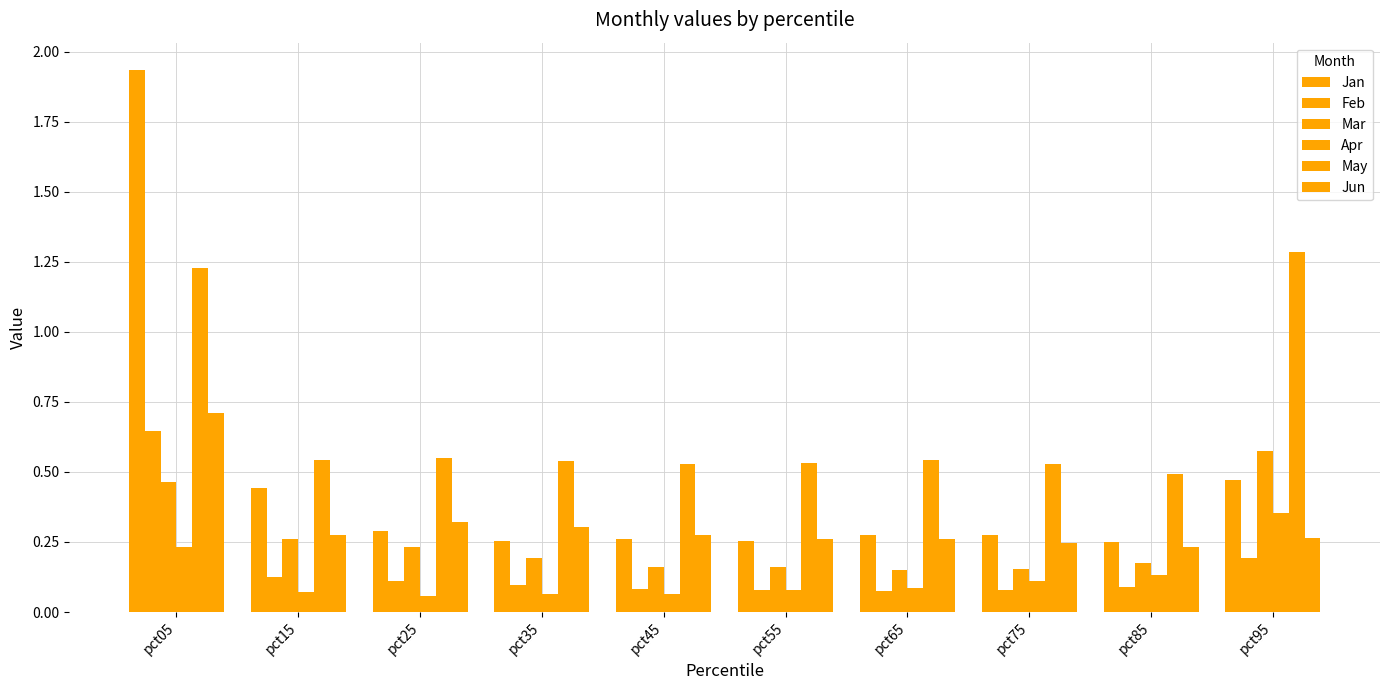

What is the total value across all series at pct65?

1.4